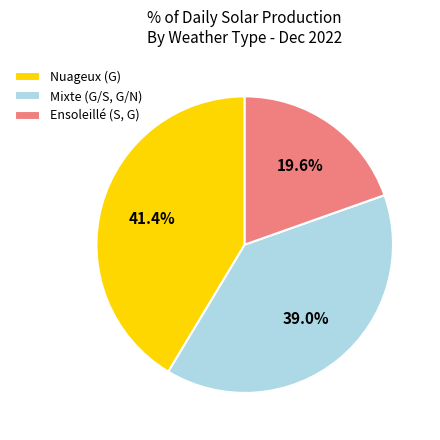

What is the ratio of the value at Mixte (G/S, G/N) to the value at Nuageux (G)?

0.9